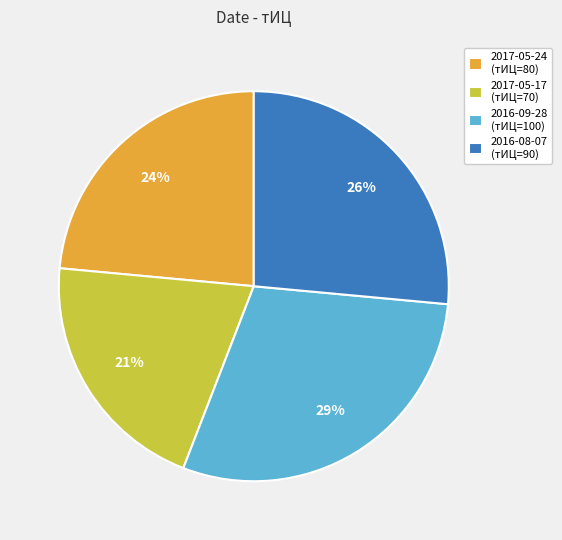

What is the ratio of the value at 2016-09-28 (тИЦ=100) to the value at 2017-05-24 (тИЦ=80)?

1.2